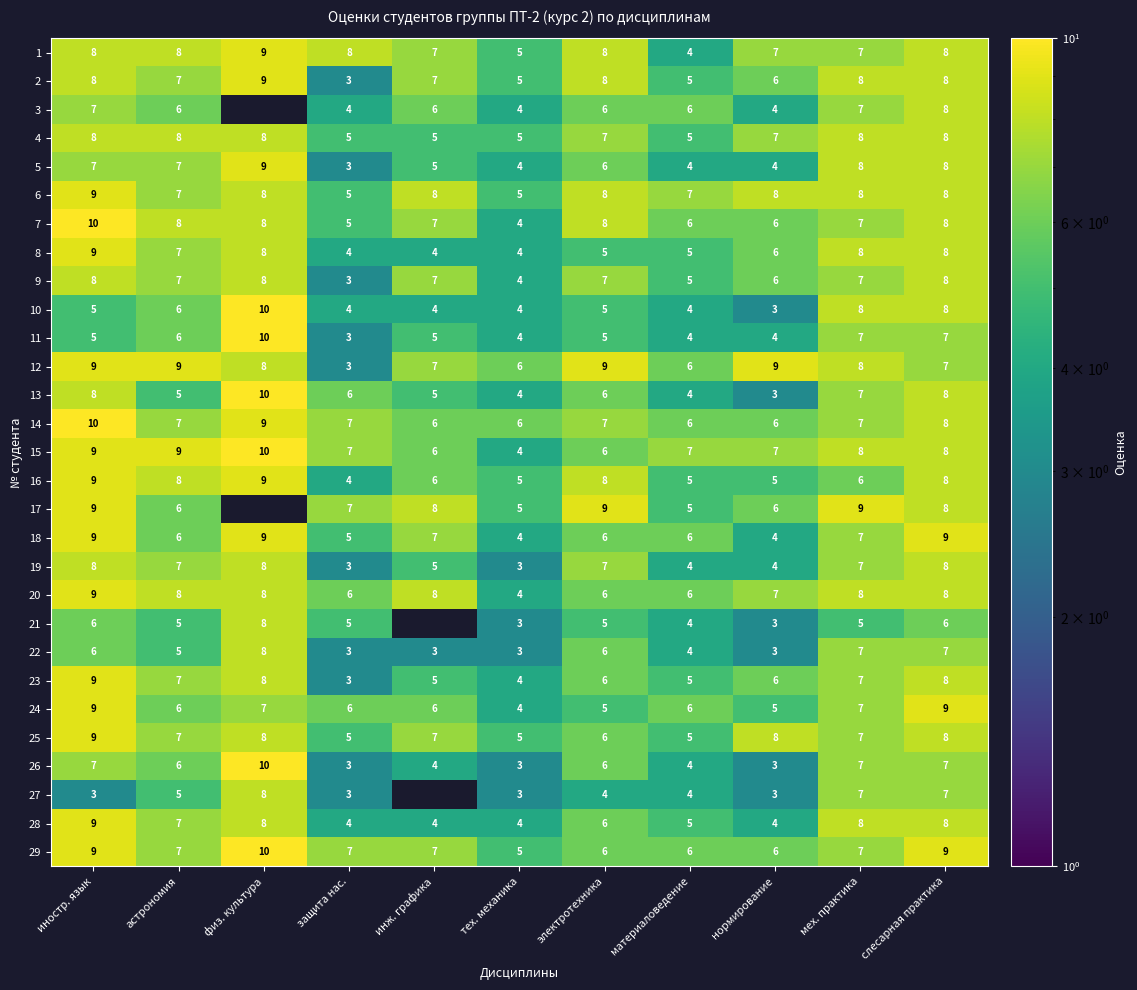

The 2 series shows 7 at астрономия. True or false?

True